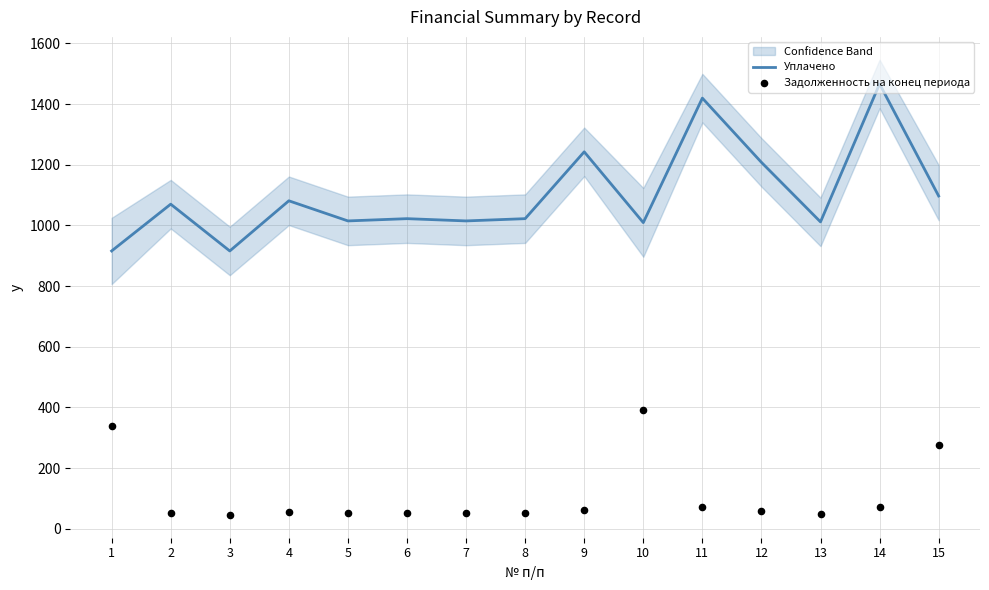

What are all the series names shown in the legend?

Уплачено, Задолженность на конец периода